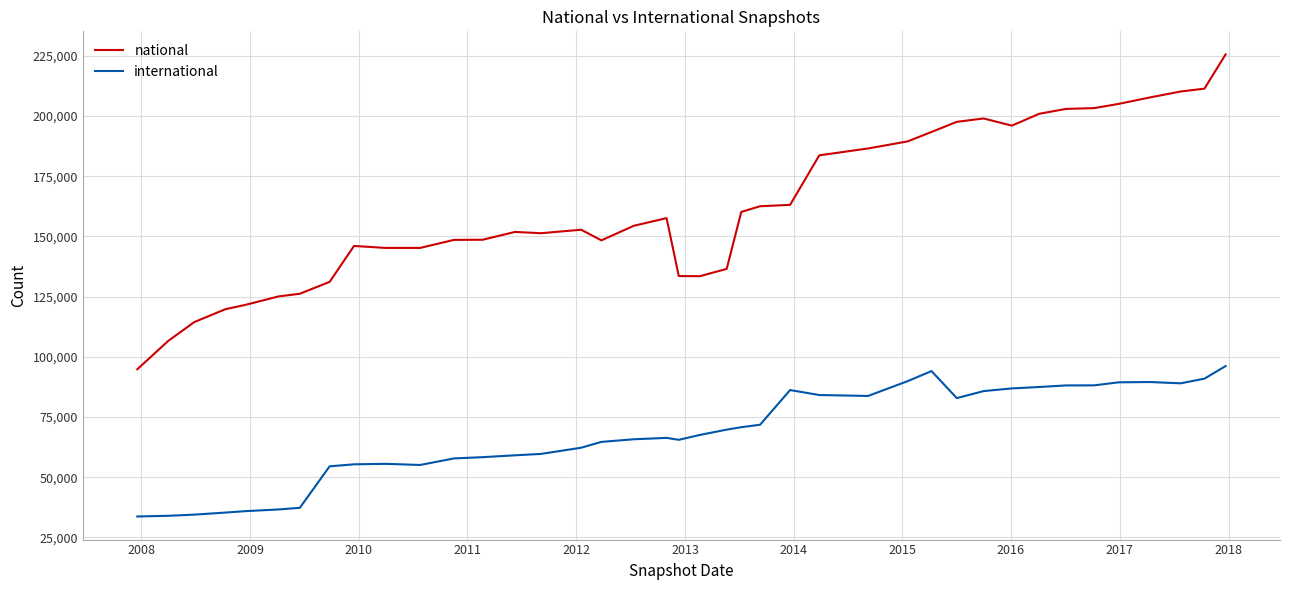

True or false: national and international cross at least once.

False